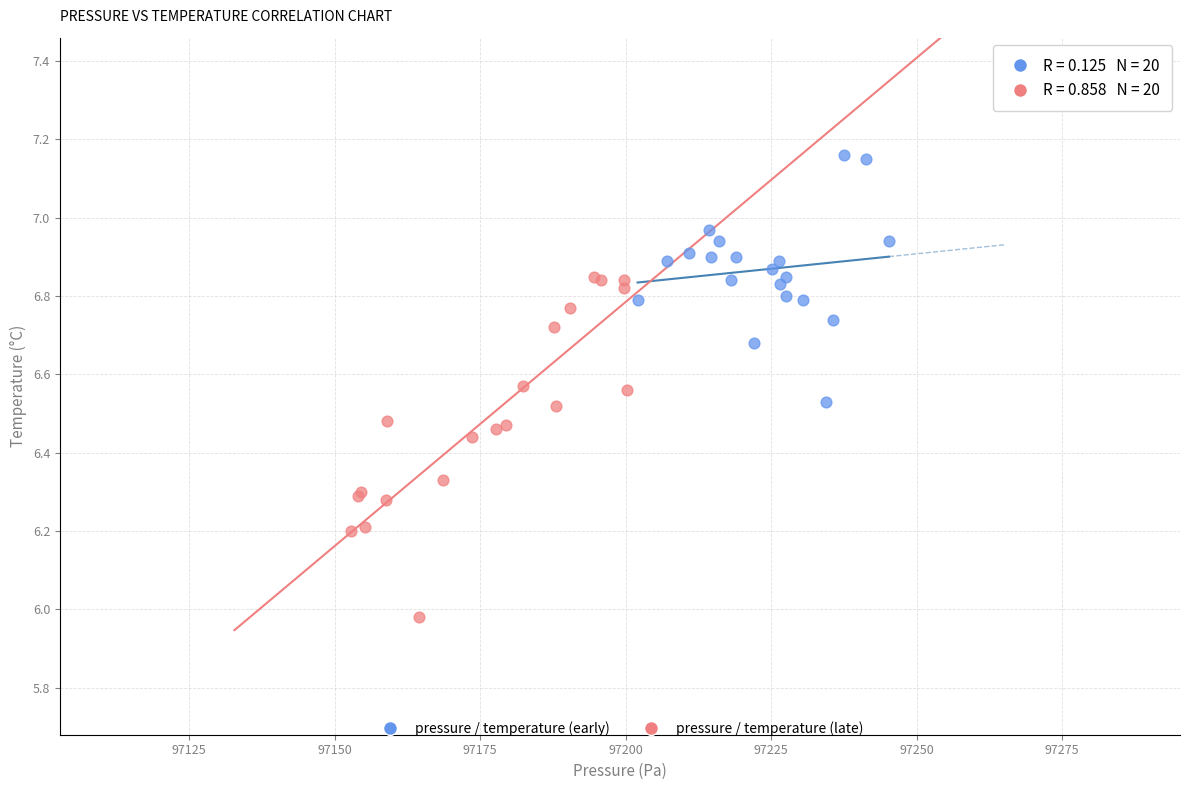

Which series reaches the maximum Y coordinate?

pressure / temperature (early)